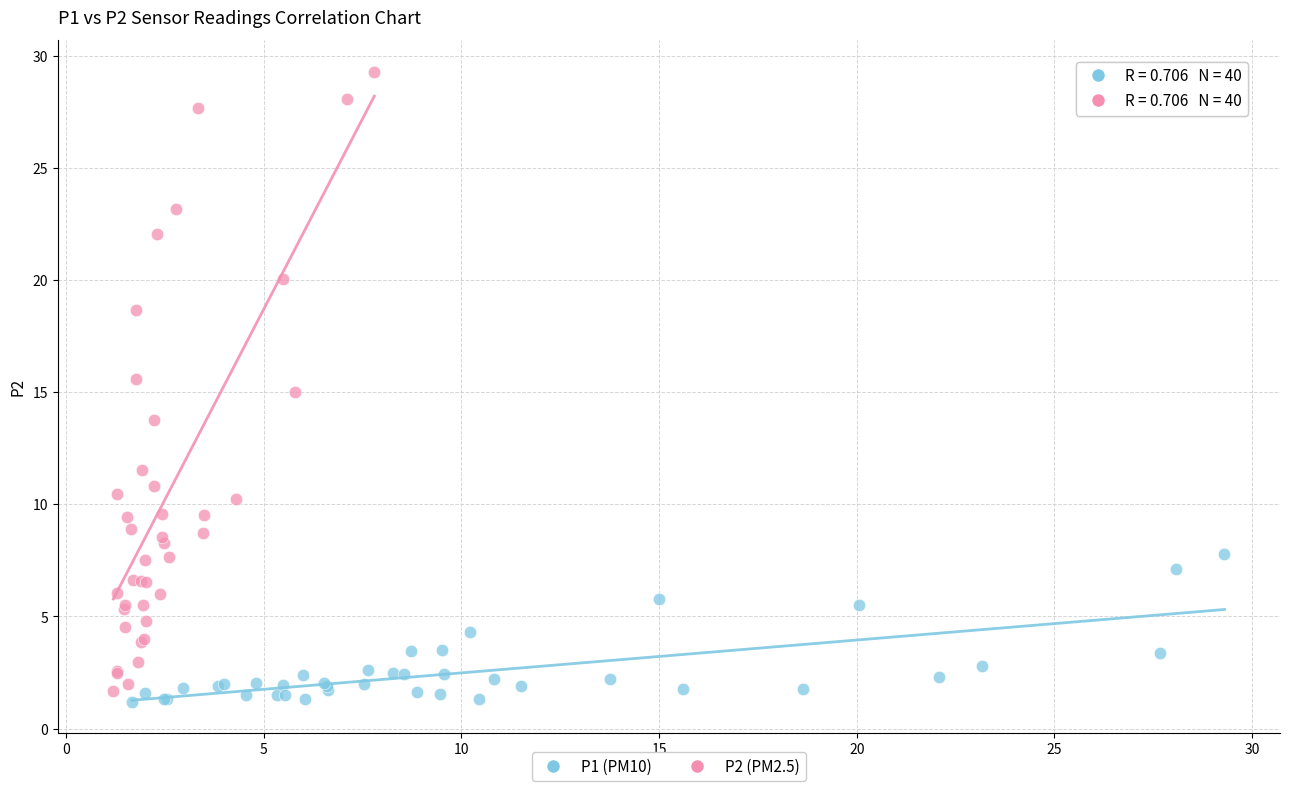

Which series has the largest Y range (max minus min)?

P2 (PM2.5)